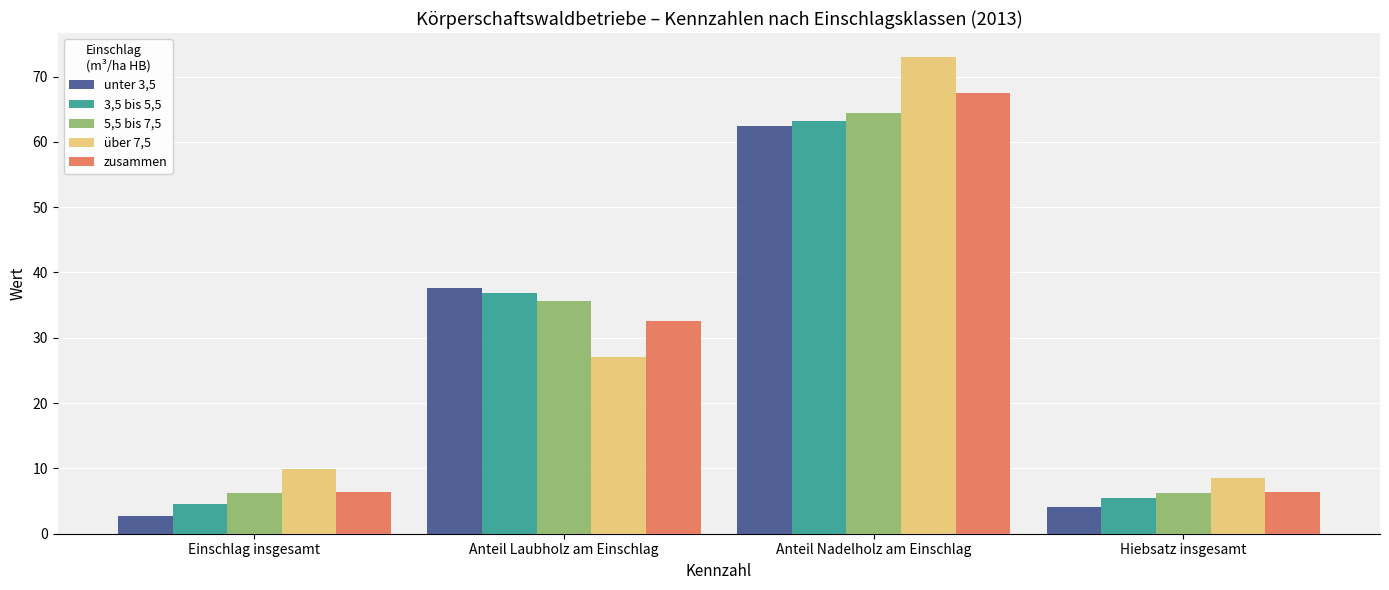

Between Anteil Nadelholz am Einschlag and Hiebsatz insgesamt, which series saw the biggest shift?

über 7,5